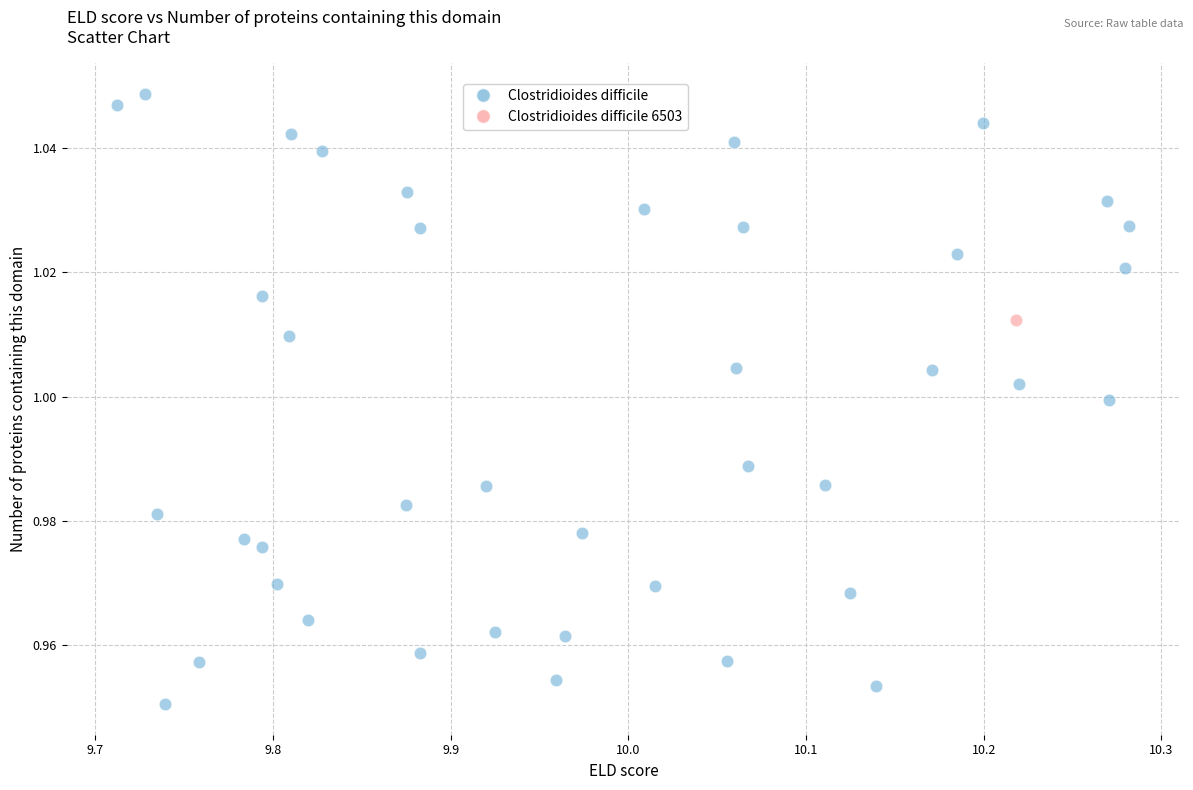

What are all the series names shown in the legend?

Clostridioides difficile, Clostridioides difficile 6503